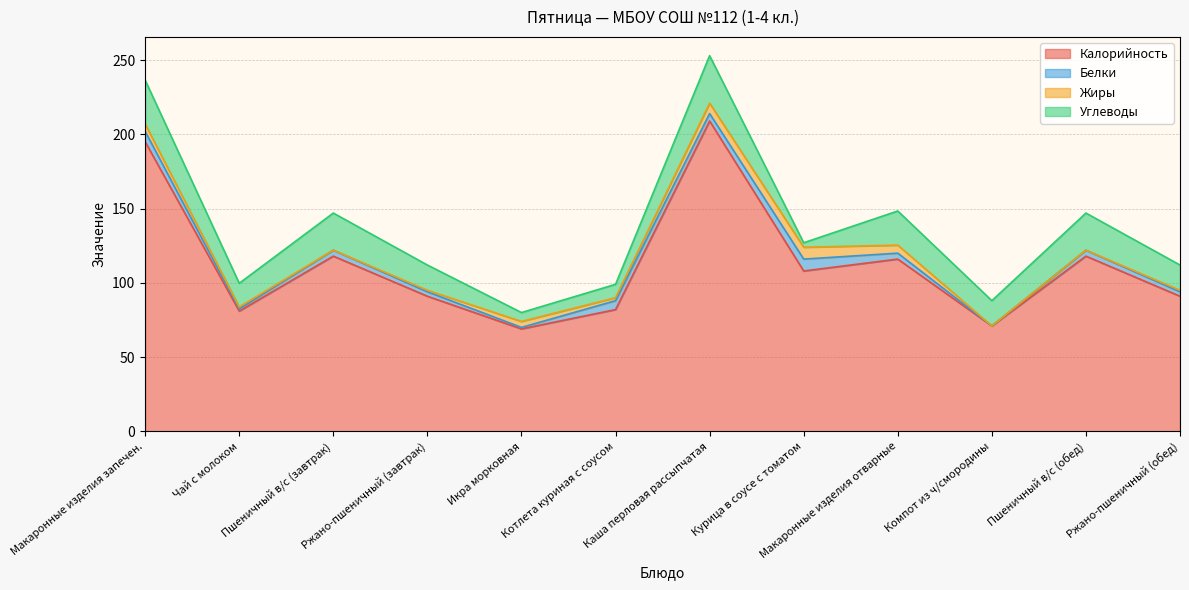

True or false: Белки and Калорийность intersect in this chart.

False